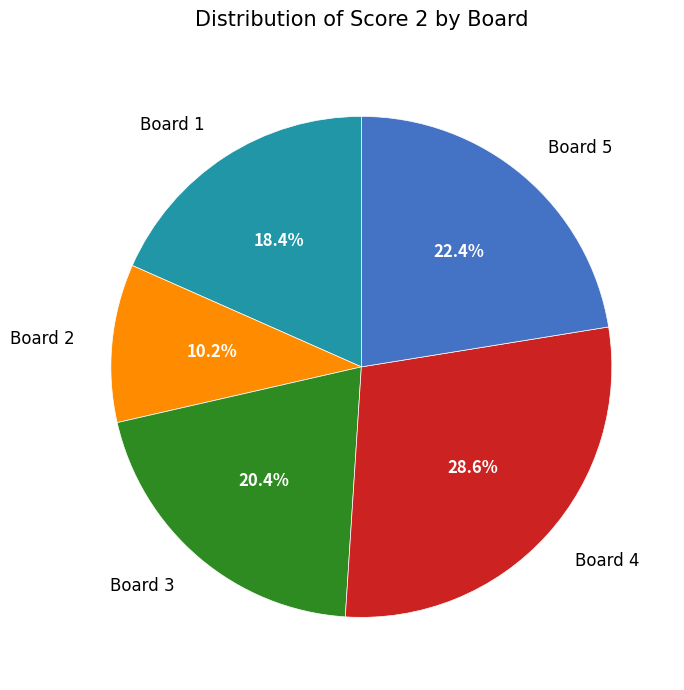

Approximately how many times larger is the value at Board 5 compared to Board 2?

2.2